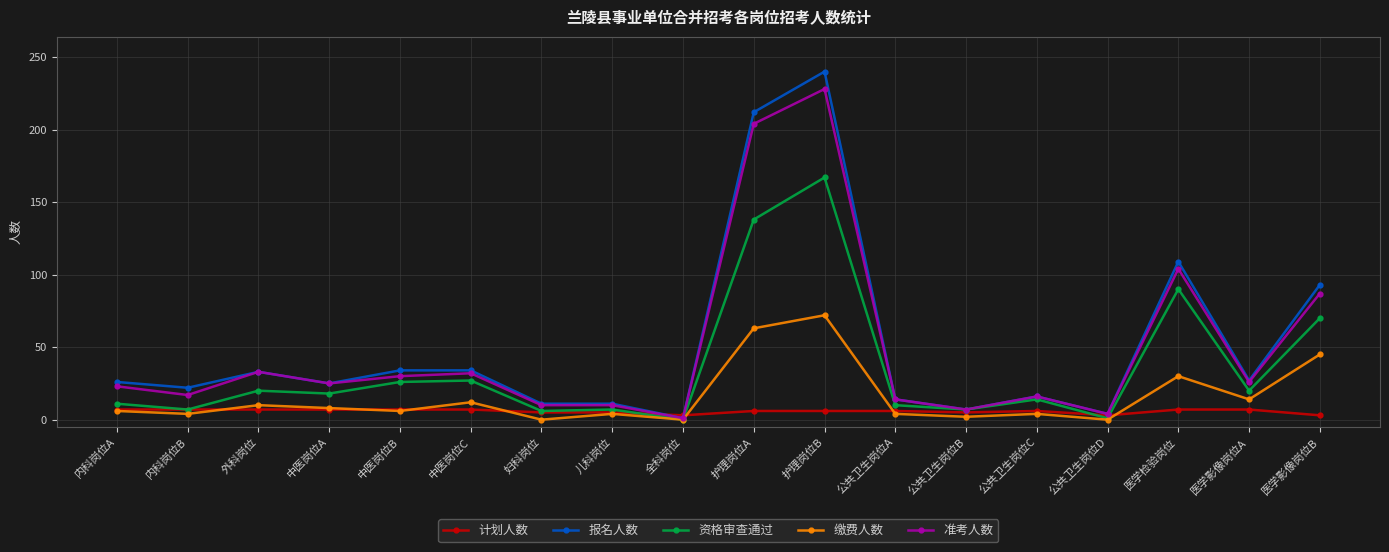

What is the sum of all 报名人数 values?

919